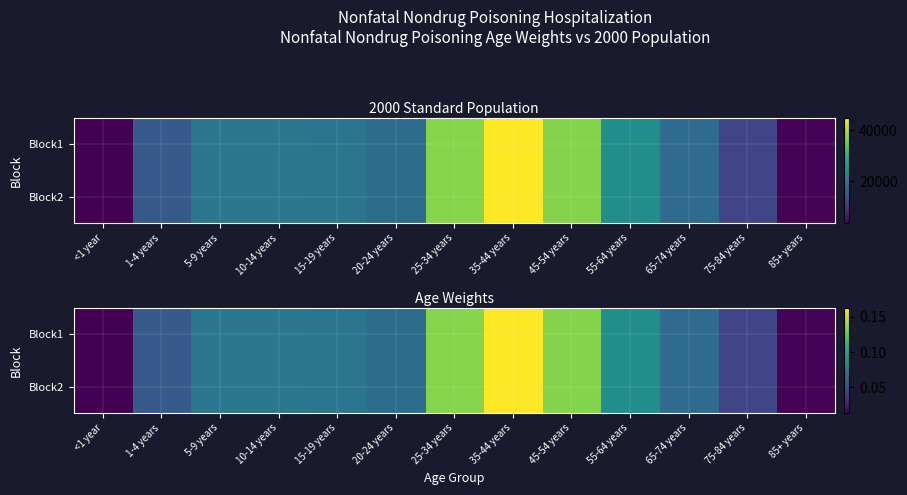

What is the highest value of the Block1 series?

0.2